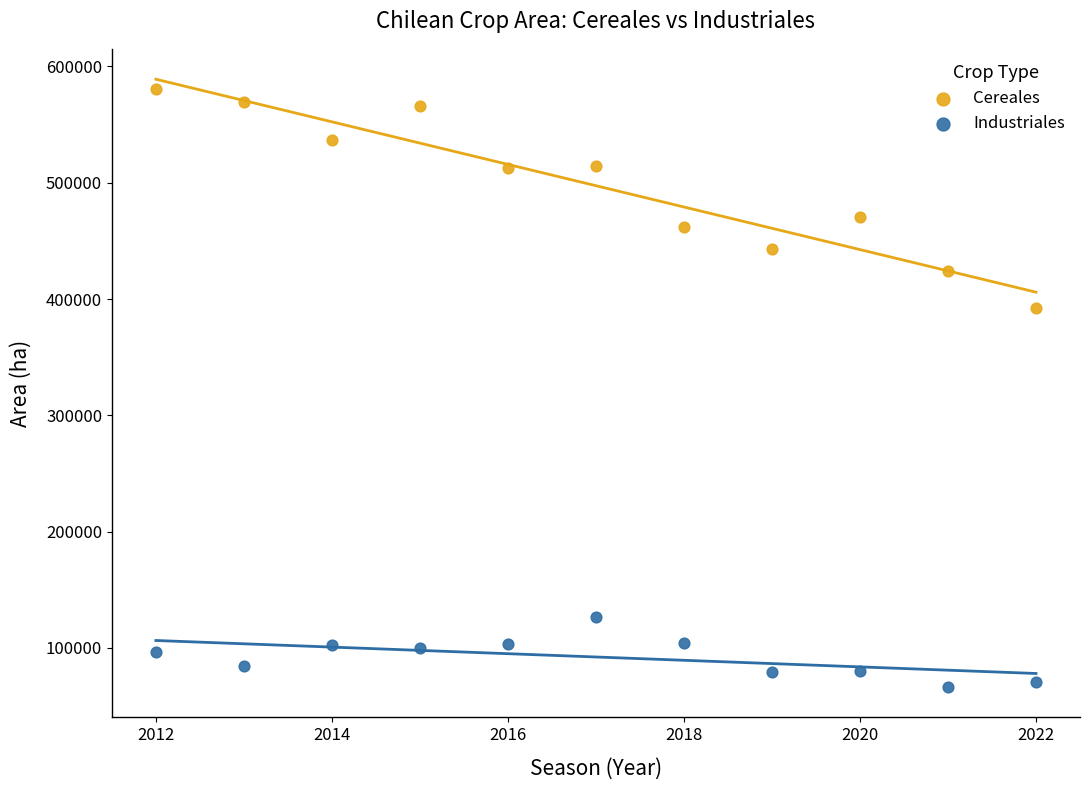

Across all data points, what is the range of X values (max minus min)?

10